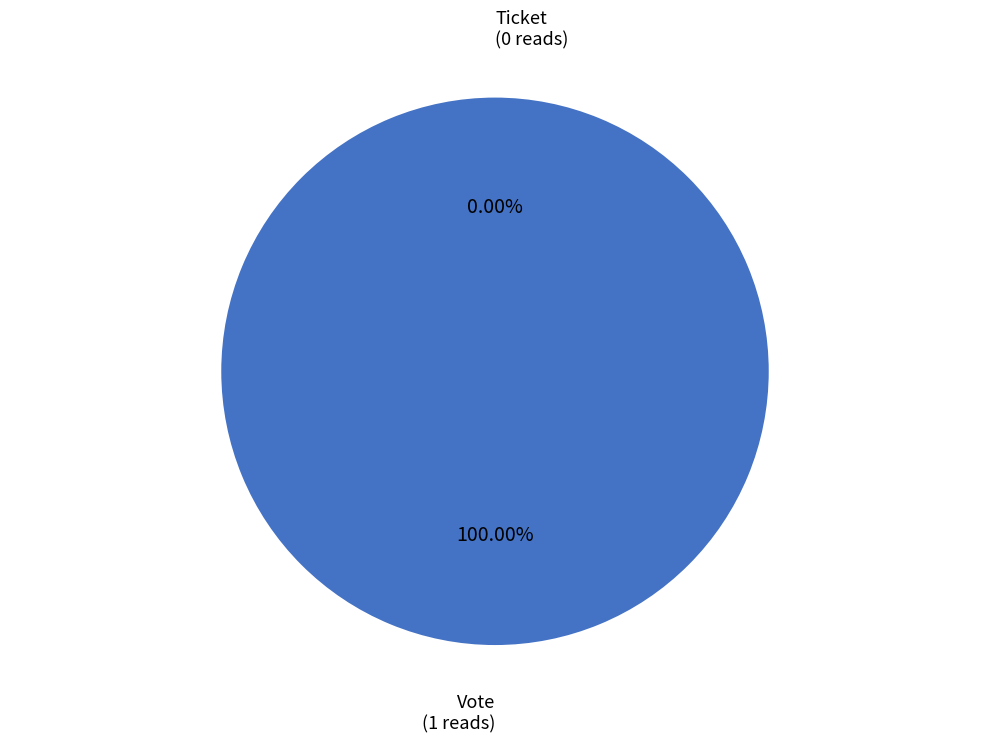

Which slice represents more than half of the pie?

Vote